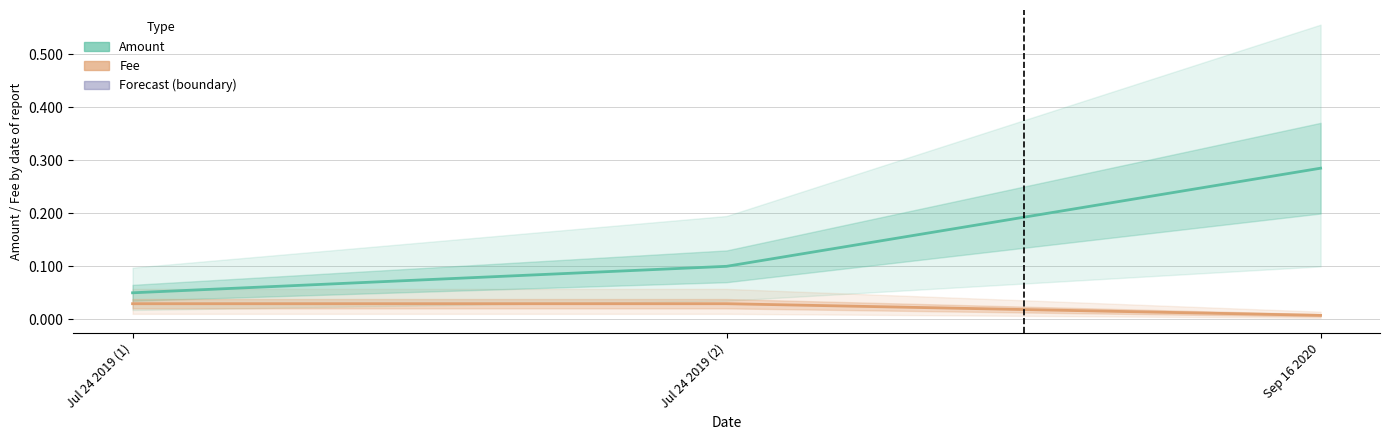

Is it true that Fee equals 0.0 at Jul 24 2019 (1)?

True